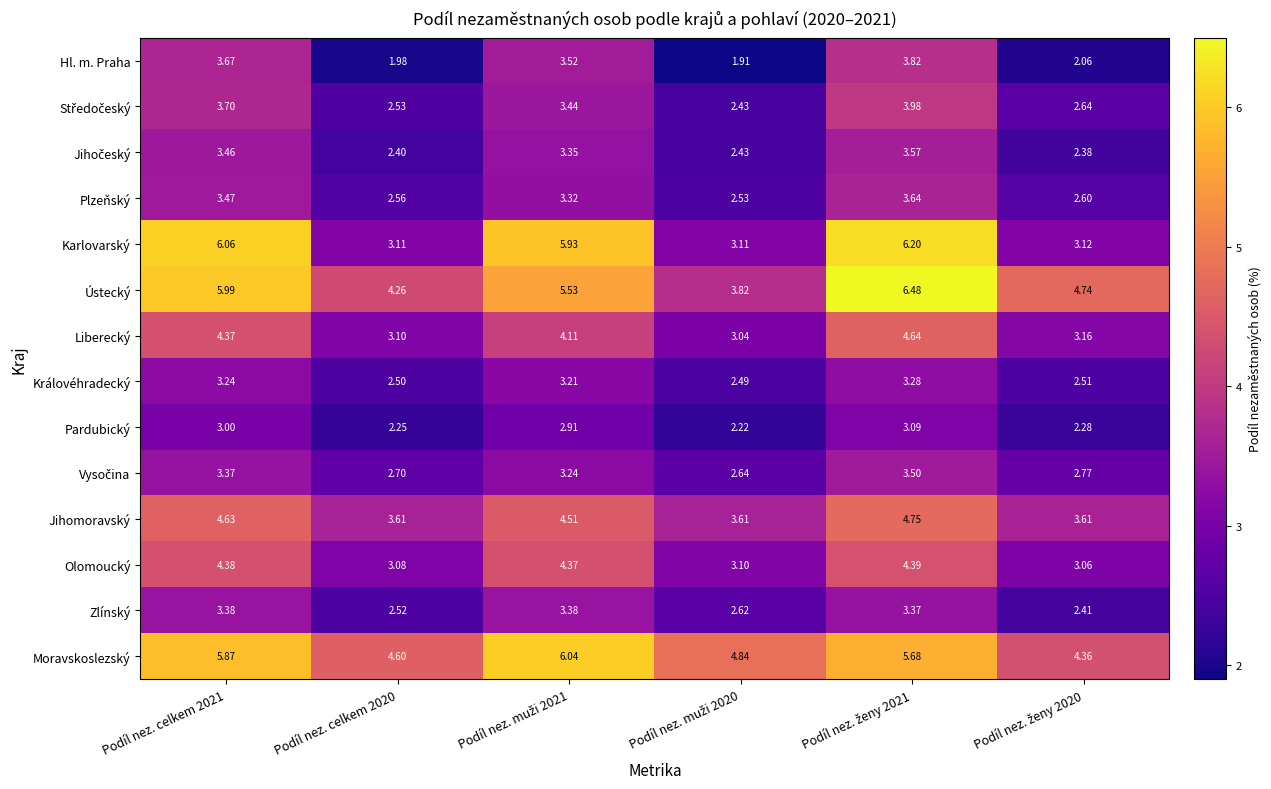

Which series has the largest range (max minus min)?

Karlovarský